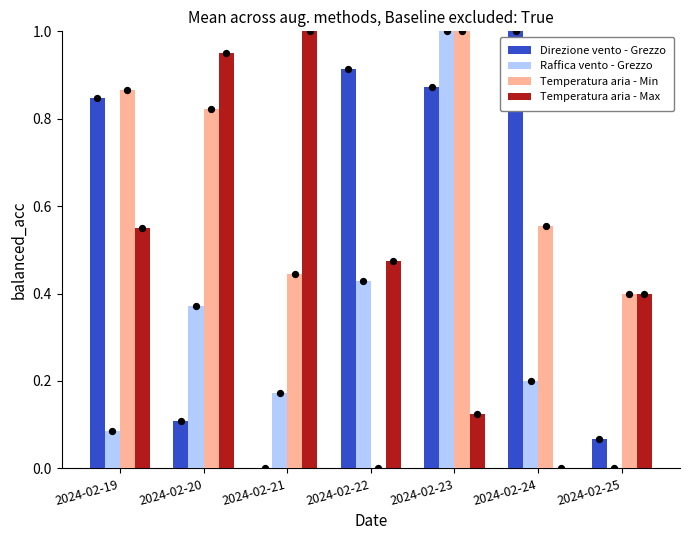

Which series has the largest total across all categories?

Temperatura aria - Min